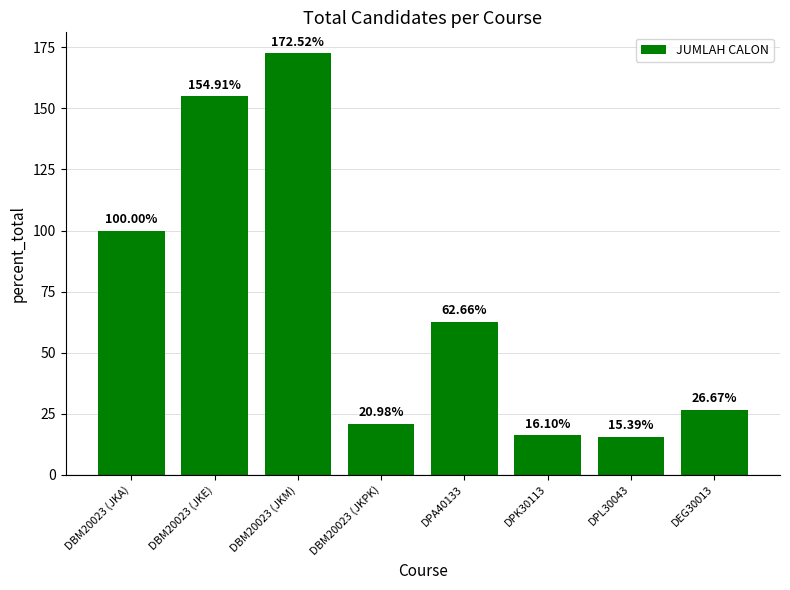

Between DBM20023 (JKE) and DEG30013, which is larger?

DBM20023 (JKE)